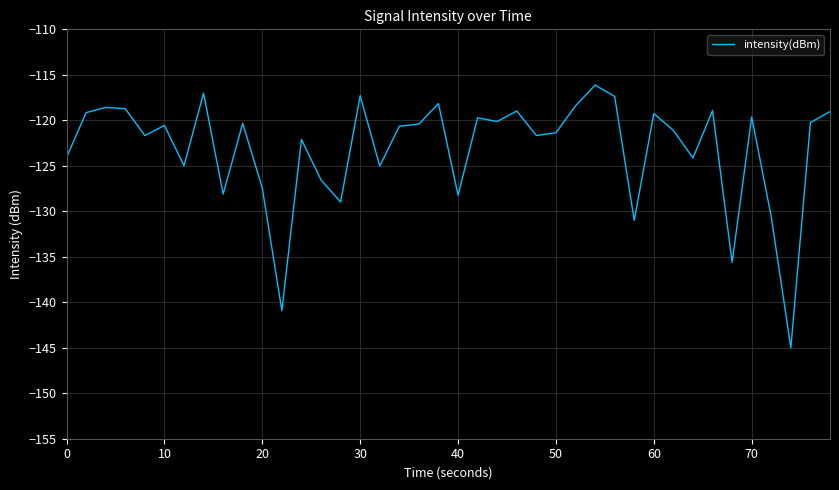

What is the difference between the maximum and minimum values?

28.9